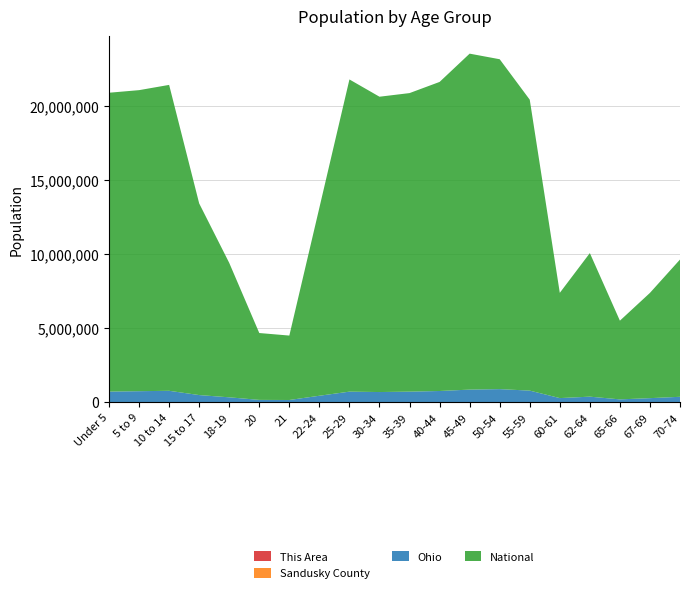

Reading left to right, list all the values displayed in this chart.

This Area: Under 5=288	5 to 9=349	10 to 14=286	15 to 17=202	18-19=109	20=51	21=43	22-24=143	25-29=273	30-34=283	35-39=292	40-44=268	45-49=279	50-54=318	55-59=295	60-61=95	62-64=146	65-66=74	67-69=116	70-74=162
Sandusky County: Under 5=3826	5 to 9=4193	10 to 14=4154	15 to 17=2695	18-19=1452	20=639	21=604	22-24=1961	25-29=3420	30-34=3513	35-39=3701	40-44=3926	45-49=4500	50-54=5032	55-59=4370	60-61=1531	62-64=2112	65-66=1120	67-69=1537	70-74=2199
Ohio: Under 5=720856	5 to 9=747889	10 to 14=774699	15 to 17=487307	18-19=336375	20=163986	21=157045	22-24=442085	25-29=718630	30-34=691329	35-39=718462	40-44=761369	45-49=855134	50-54=887057	55-59=786857	60-61=284403	62-64=381006	65-66=198333	67-69=280531	70-74=371370
National: Under 5=20201362	5 to 9=20348657	10 to 14=20677194	15 to 17=12954254	18-19=9086089	20=4519129	21=4354294	22-24=12712576	25-29=21101849	30-34=19962099	35-39=20179642	40-44=20890964	45-49=22708591	50-54=22298125	55-59=19664805	60-61=7113727	62-64=9704197	65-66=5319902	67-69=7115361	70-74=9278166